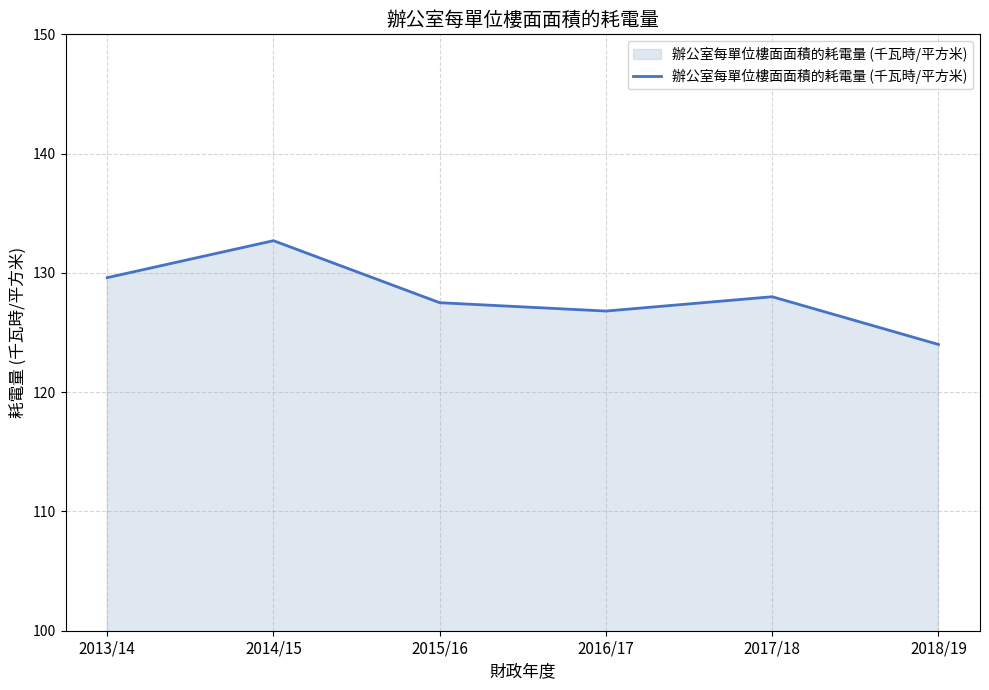

At which label is the value closest to 128?

2017/18